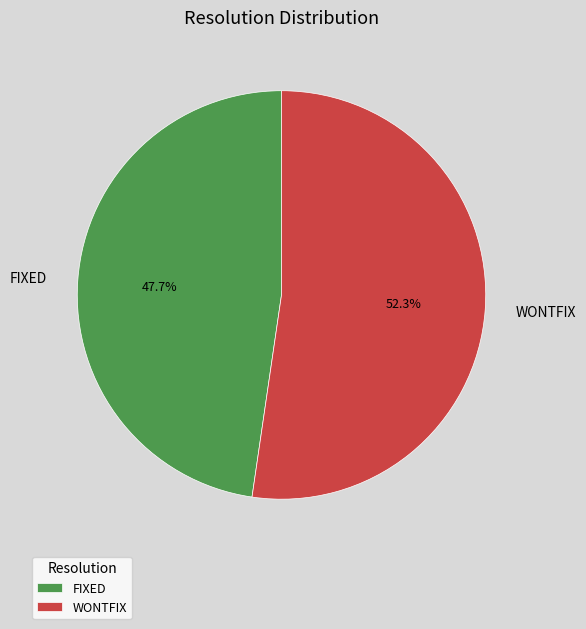

Which category has the biggest portion of the pie?

WONTFIX